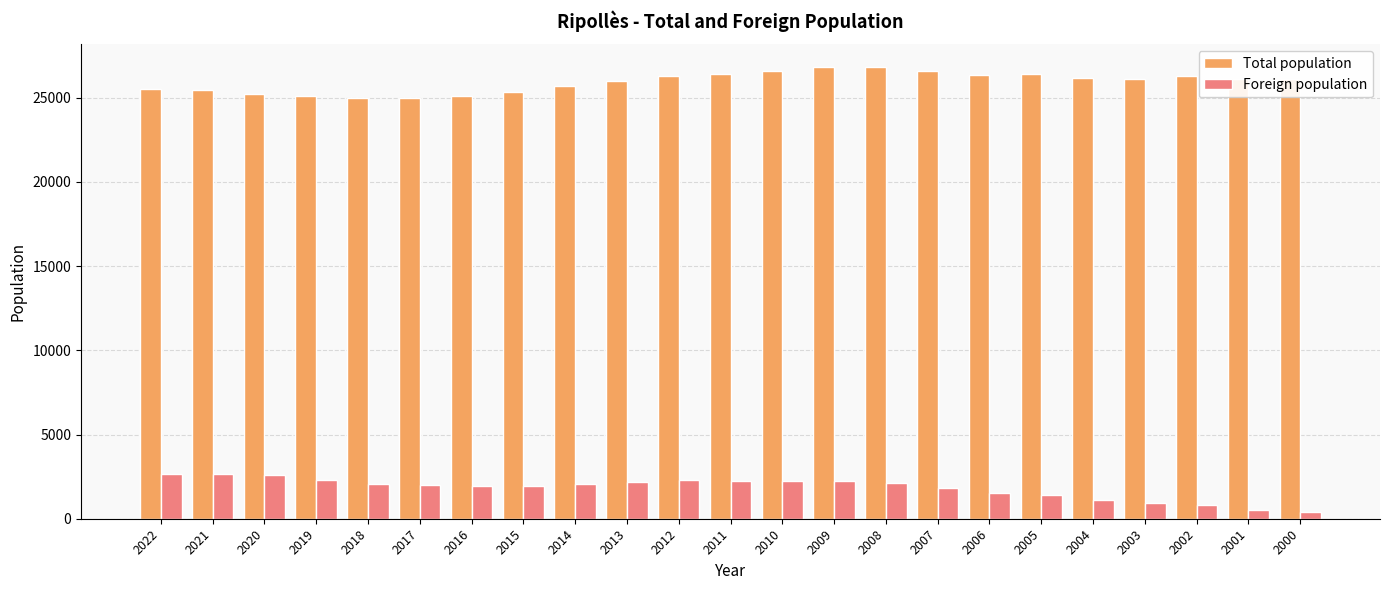

Where does the Foreign population series first go above 2057?

2022